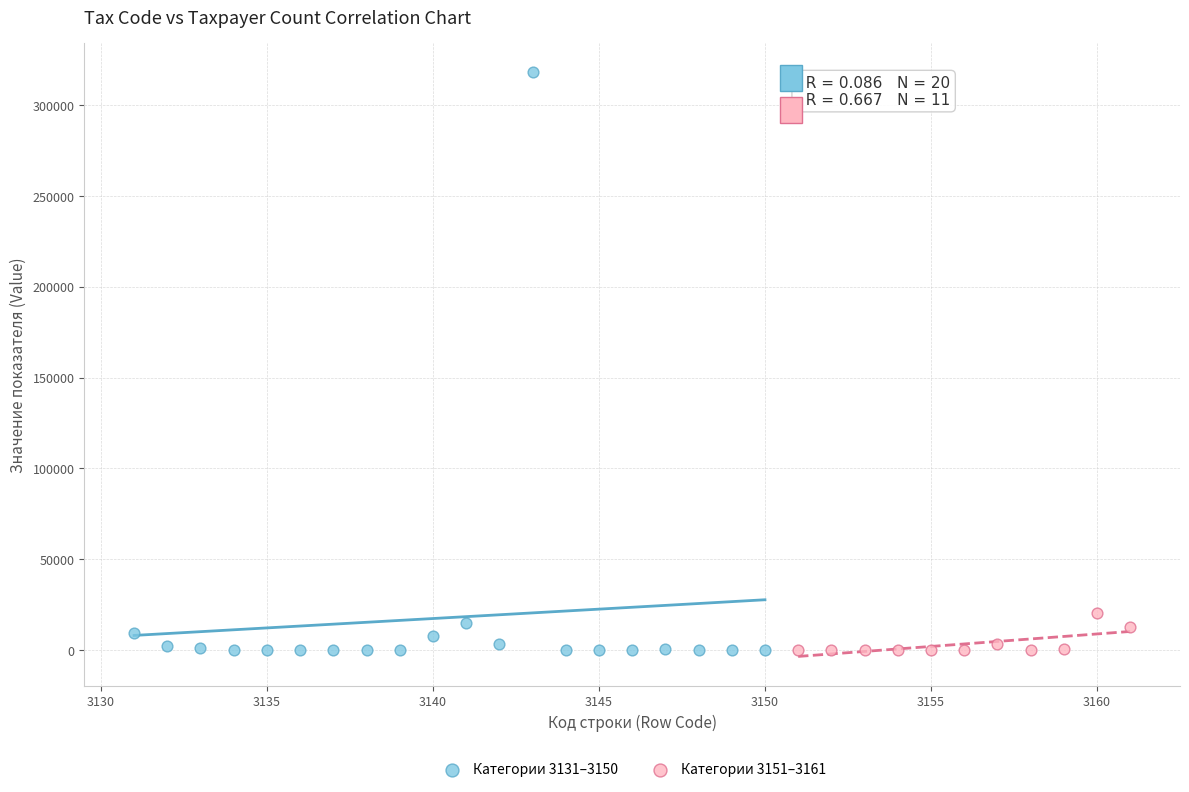

Which series has the largest Y range (max minus min)?

Категории 3131–3150